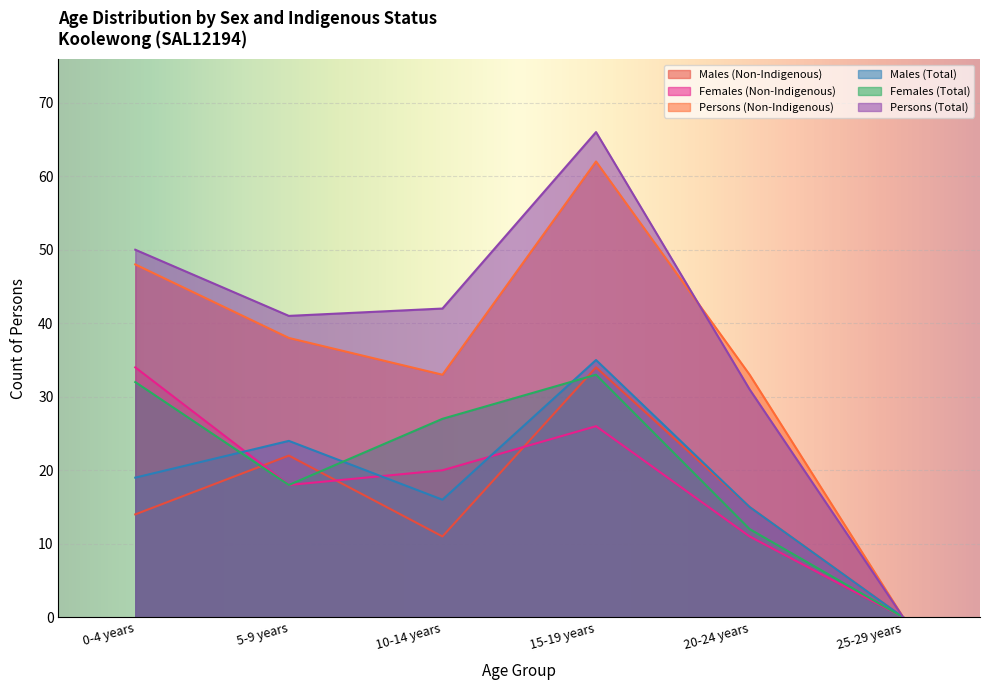

In Males (Total), how many points are higher than both neighbors (excluding endpoints)?

2